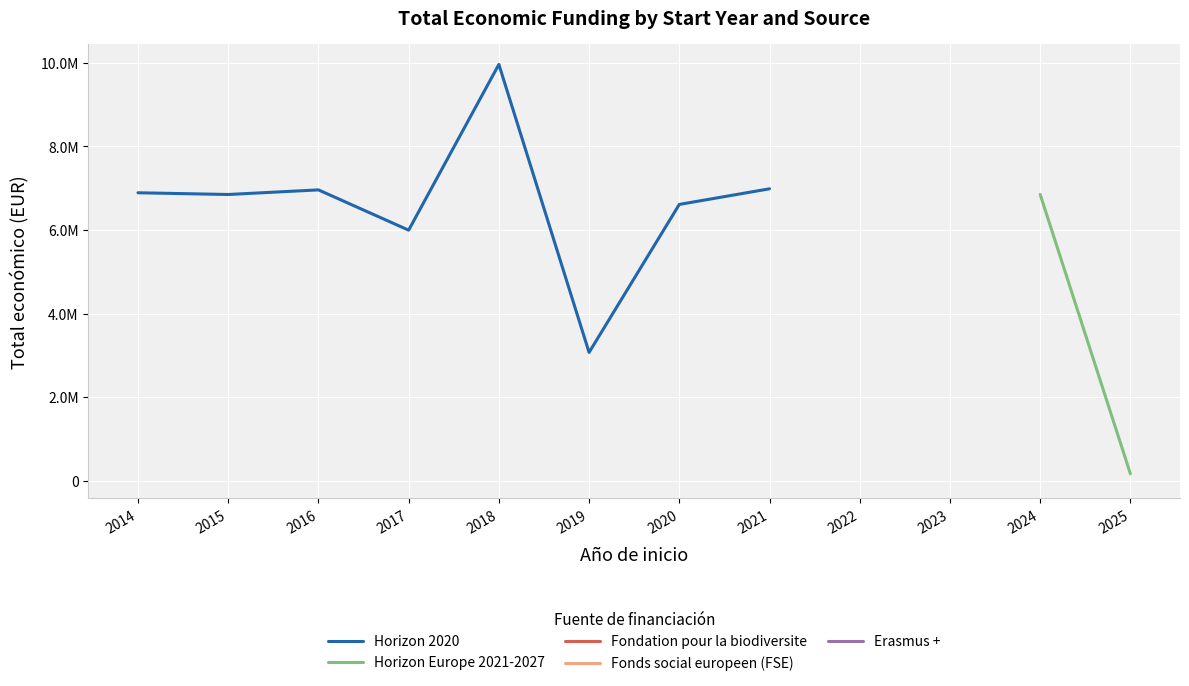

Is the value of Erasmus + at 2016 greater than the value of Fondation pour la biodiversite at 2024?

No